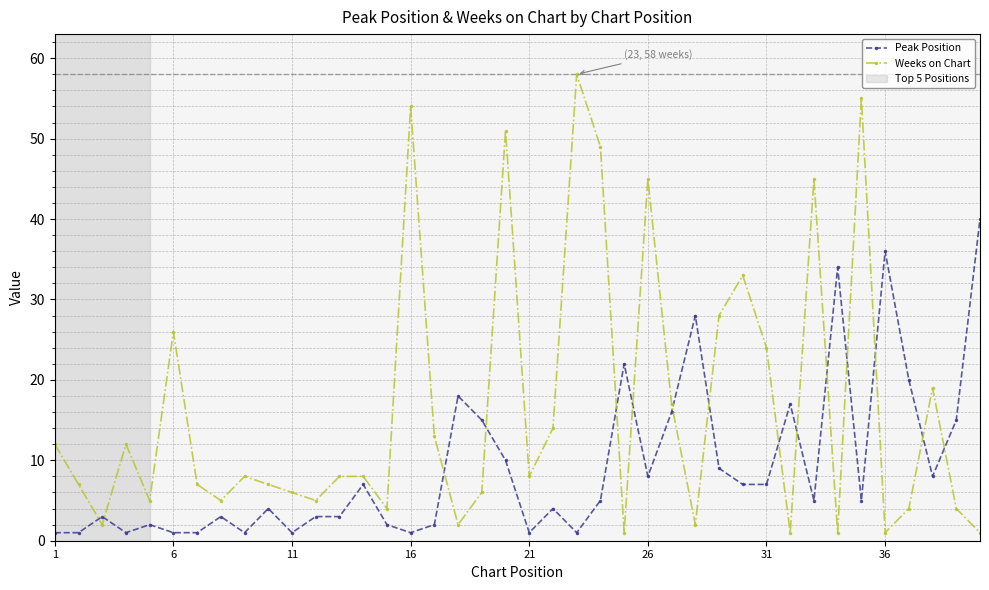

Which series has the largest total across all categories?

Weeks on Chart